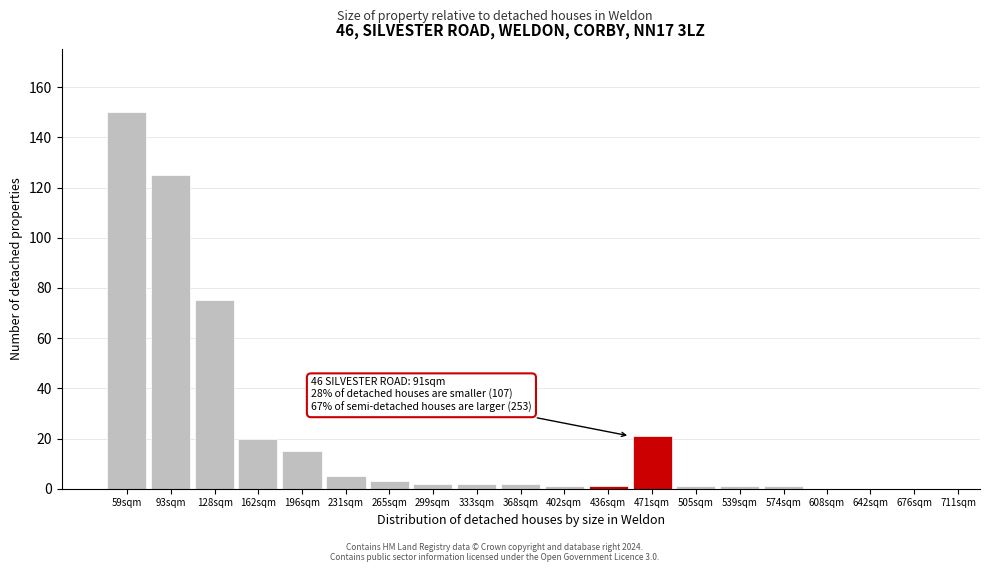

Reading left to right, list all the values displayed in this chart.

59sqm=150	93sqm=125	128sqm=75	162sqm=20	196sqm=15	231sqm=5	265sqm=3	299sqm=2	333sqm=2	368sqm=2	402sqm=1	436sqm=1	471sqm=21	505sqm=1	539sqm=1	574sqm=1	608sqm=0	642sqm=0	676sqm=0	711sqm=0